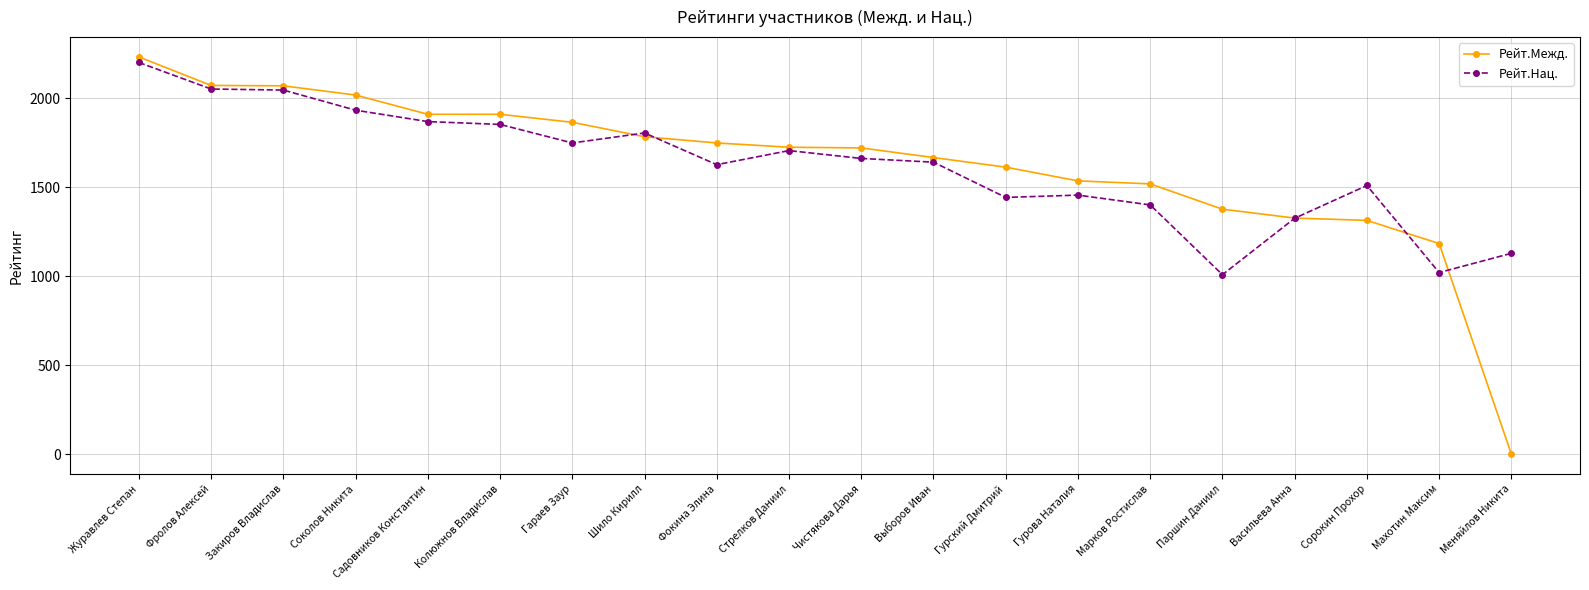

What is the sum of all Рейт.Нац. values?

32419